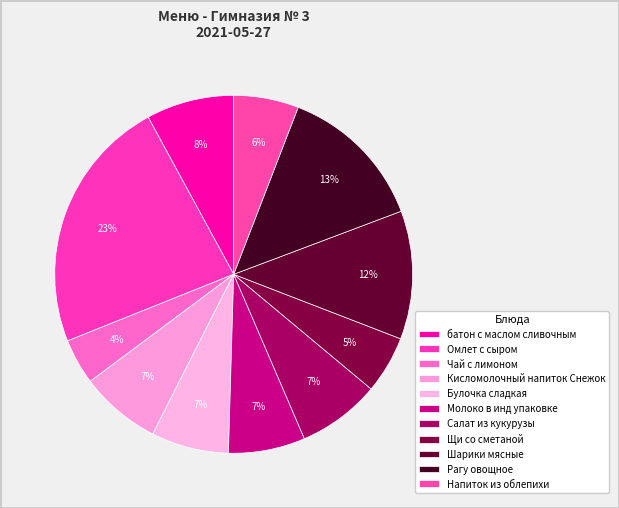

How many slices are in this pie chart?

11